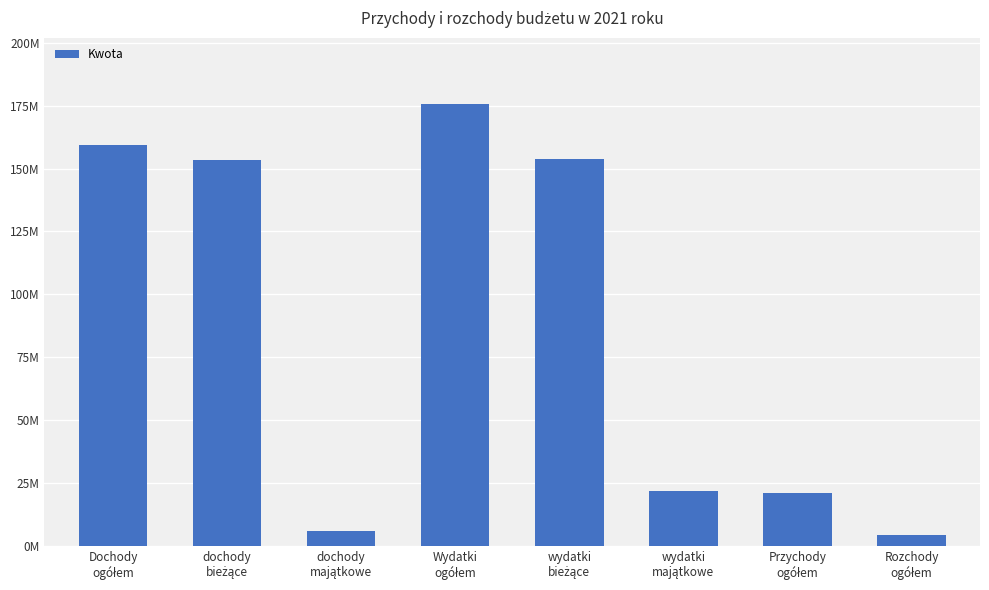

Does the chart contain any negative values?

No